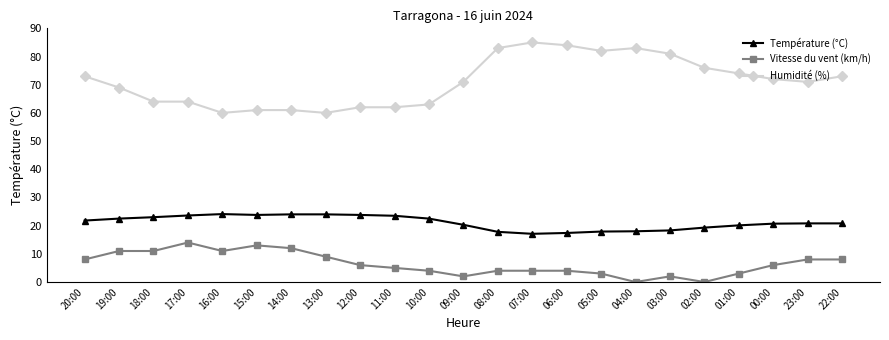

What is the total value across all series at 06:00?

105.4